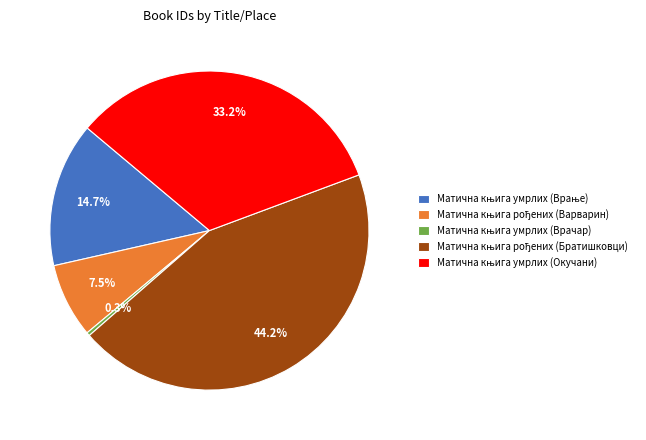

Is there any slice that represents more than half of the pie?

No